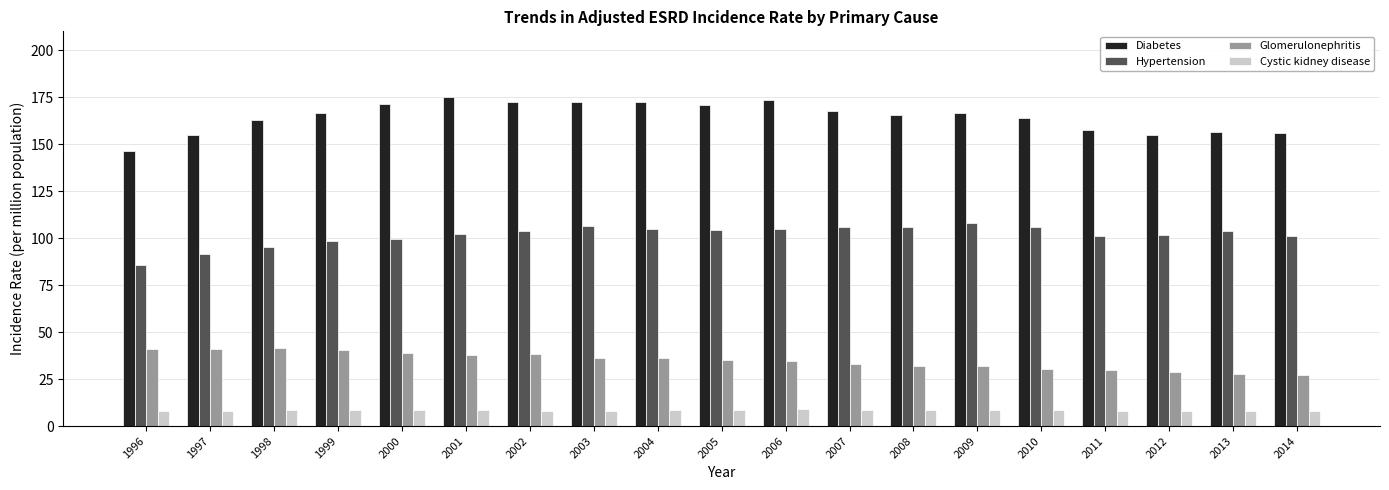

How many bars are there in total?

76